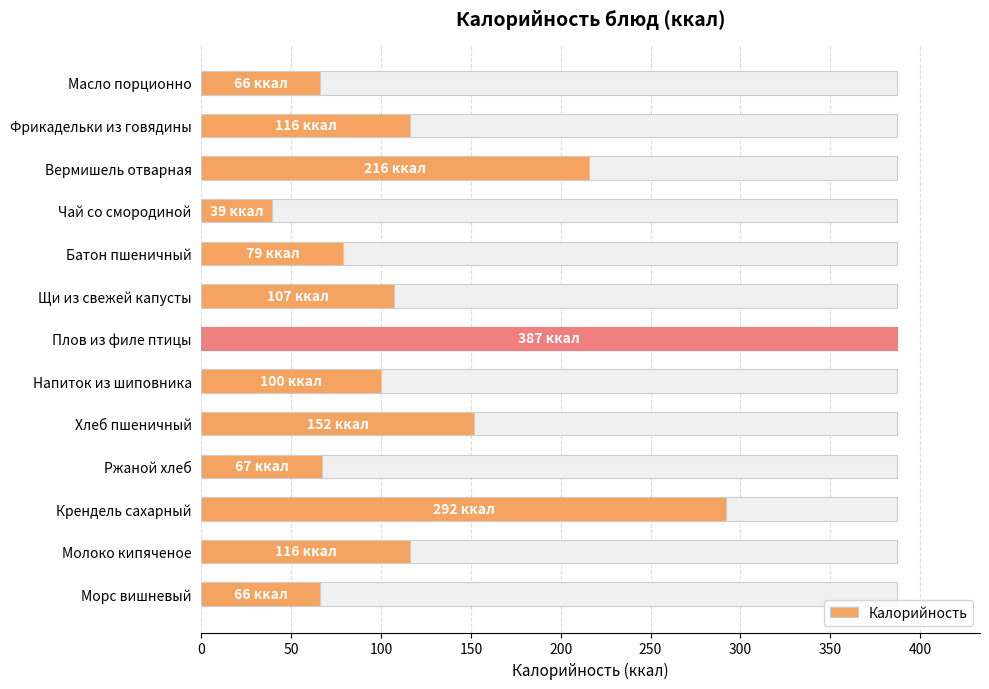

Reading right to left, transcribe all the data shown in this chart.

66	116	292	67	152	100	387	107	79	39	216	116	66